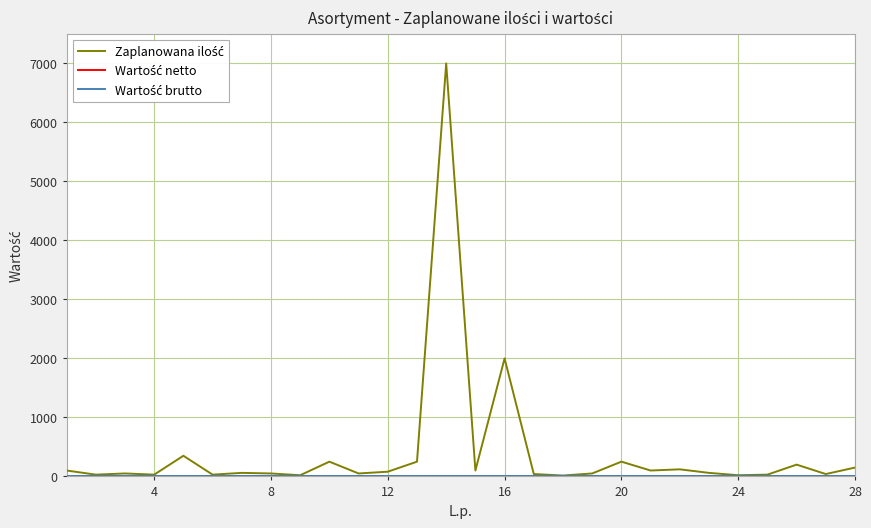

Does the chart display data point markers on the line(s)?

No